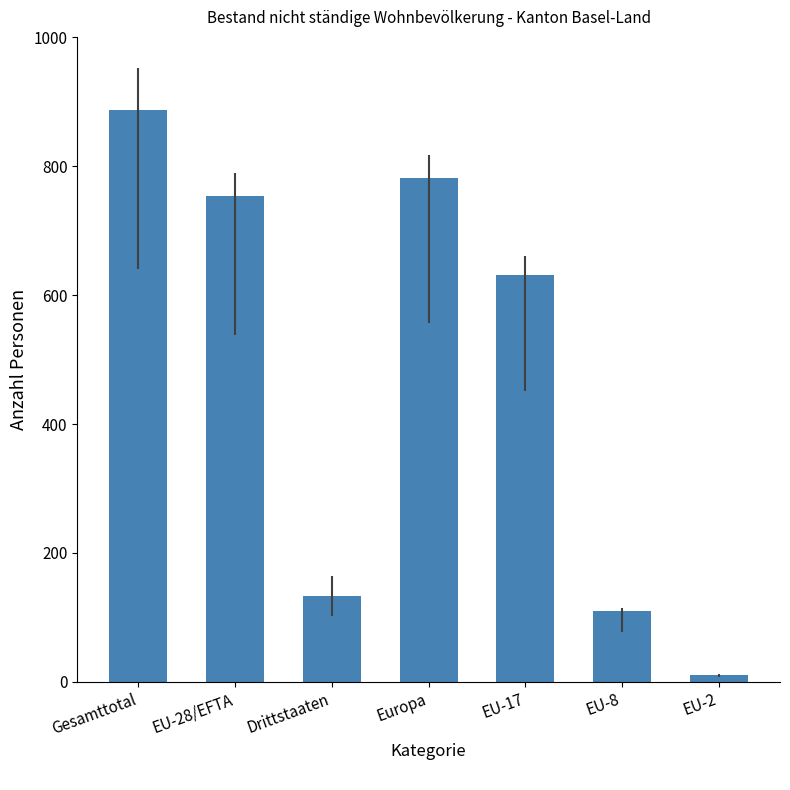

What is the smallest value displayed?

11